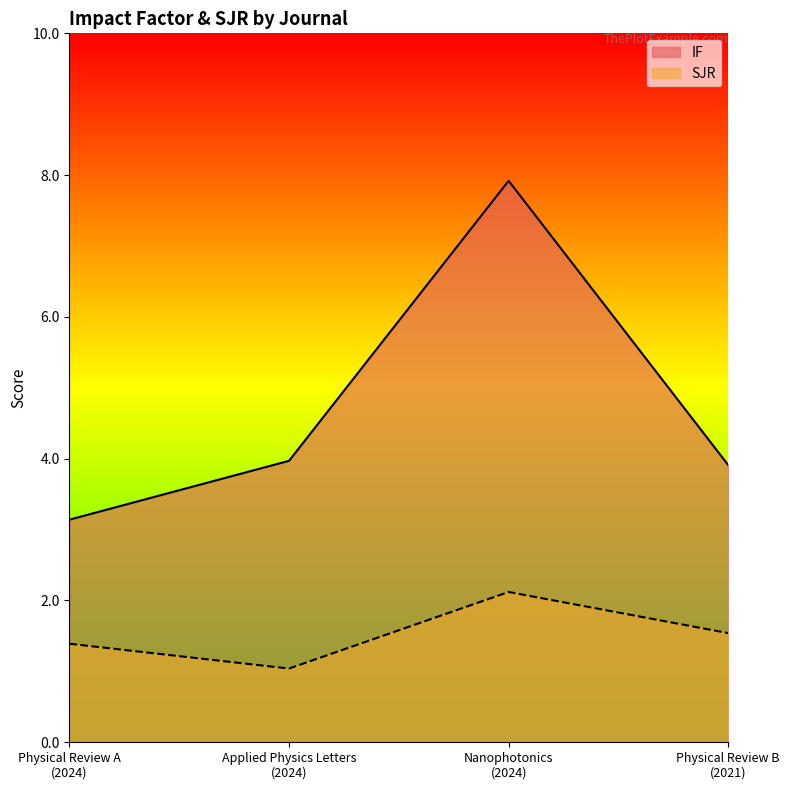

Reading right to left, what are all the values shown in this chart?

IF: Physical Review B
(2021)=3.9	Nanophotonics
(2024)=7.9	Applied Physics Letters
(2024)=4.0	Physical Review A
(2024)=3.1
SJR: Physical Review B
(2021)=1.5	Nanophotonics
(2024)=2.1	Applied Physics Letters
(2024)=1.0	Physical Review A
(2024)=1.4